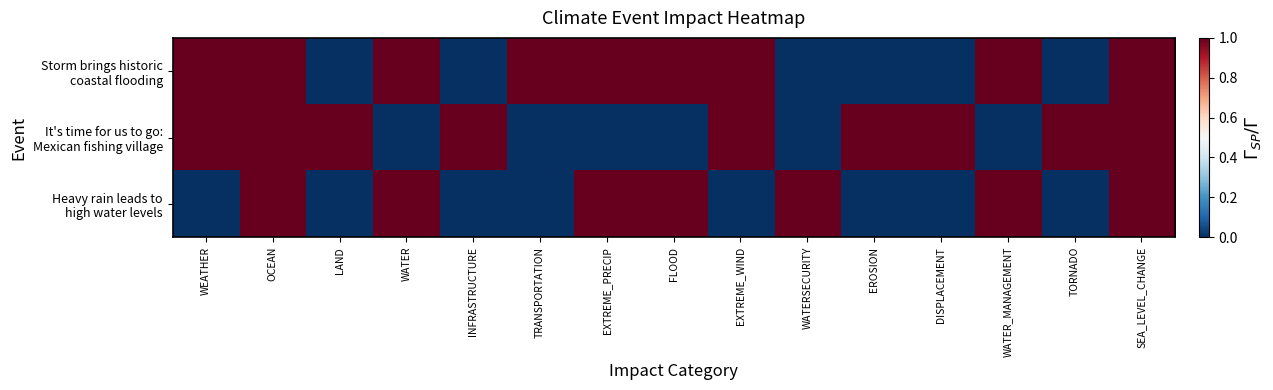

Between WATER and EROSION, which series saw the biggest shift?

Storm brings historic coastal flooding